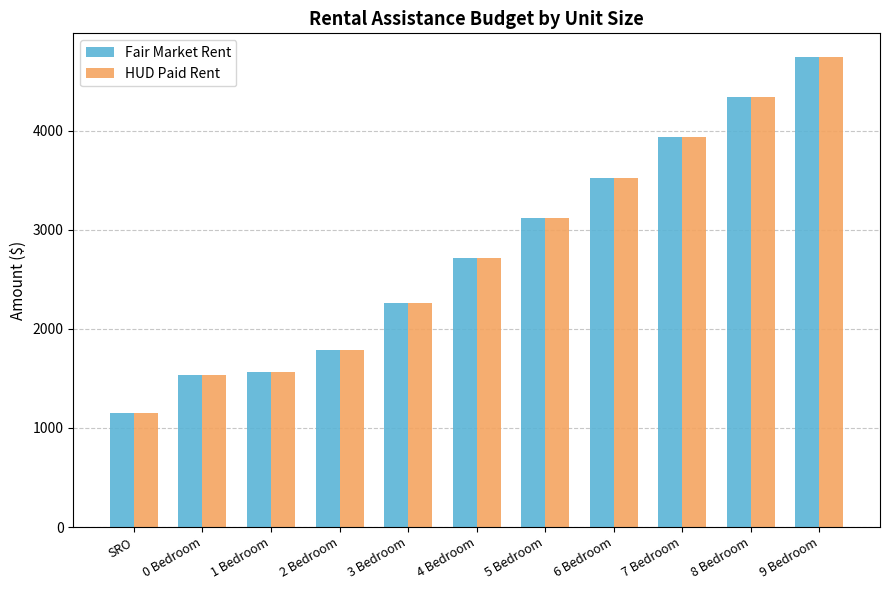

What is the smallest value displayed?

1154